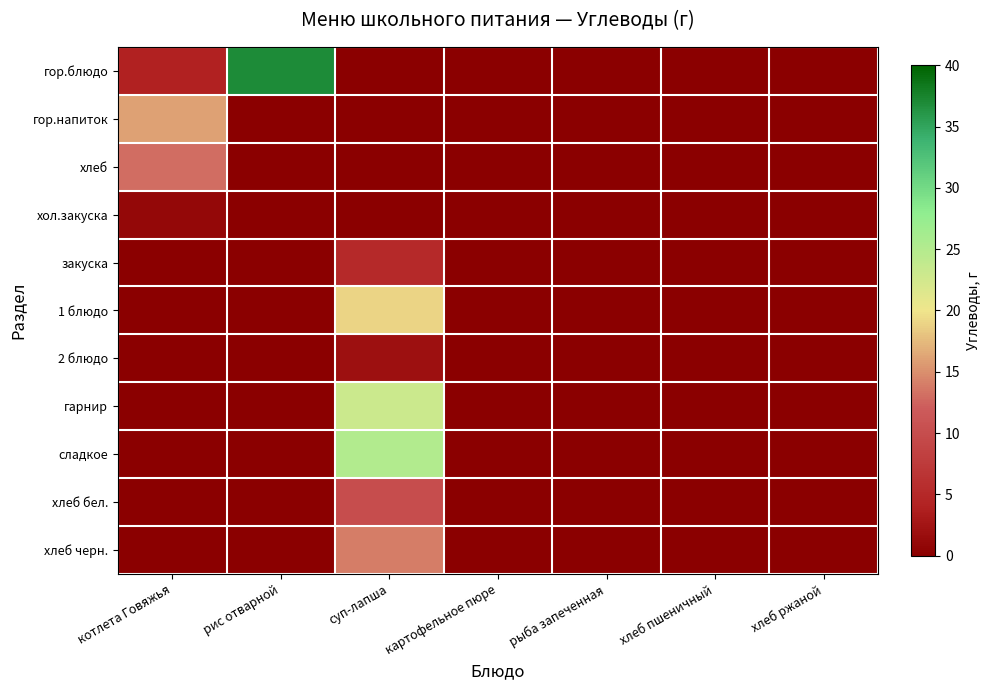

Reading right to left, extract all data points from this chart.

гор.блюдо: хлеб ржаной=0	хлеб пшеничный=0	рыба запеченная=0	картофельное пюре=0	суп-лапша=0	рис отварной=37	котлета Говяжья=4
гор.напиток: хлеб ржаной=0	хлеб пшеничный=0	рыба запеченная=0	картофельное пюре=0	суп-лапша=0	рис отварной=0	котлета Говяжья=16
хлеб: хлеб ржаной=0	хлеб пшеничный=0	рыба запеченная=0	картофельное пюре=0	суп-лапша=0	рис отварной=0	котлета Говяжья=13
хол.закуска: хлеб ржаной=0	хлеб пшеничный=0	рыба запеченная=0	картофельное пюре=0	суп-лапша=0	рис отварной=0	котлета Говяжья=1
закуска: хлеб ржаной=0	хлеб пшеничный=0	рыба запеченная=0	картофельное пюре=0	суп-лапша=5	рис отварной=0	котлета Говяжья=0
1 блюдо: хлеб ржаной=0	хлеб пшеничный=0	рыба запеченная=0	картофельное пюре=0	суп-лапша=19	рис отварной=0	котлета Говяжья=0
2 блюдо: хлеб ржаной=0	хлеб пшеничный=0	рыба запеченная=0	картофельное пюре=0	суп-лапша=2	рис отварной=0	котлета Говяжья=0
гарнир: хлеб ржаной=0	хлеб пшеничный=0	рыба запеченная=0	картофельное пюре=0	суп-лапша=23	рис отварной=0	котлета Говяжья=0
сладкое: хлеб ржаной=0	хлеб пшеничный=0	рыба запеченная=0	картофельное пюре=0	суп-лапша=25	рис отварной=0	котлета Говяжья=0
хлеб бел.: хлеб ржаной=0	хлеб пшеничный=0	рыба запеченная=0	картофельное пюре=0	суп-лапша=10	рис отварной=0	котлета Говяжья=0
хлеб черн.: хлеб ржаной=0	хлеб пшеничный=0	рыба запеченная=0	картофельное пюре=0	суп-лапша=14	рис отварной=0	котлета Говяжья=0